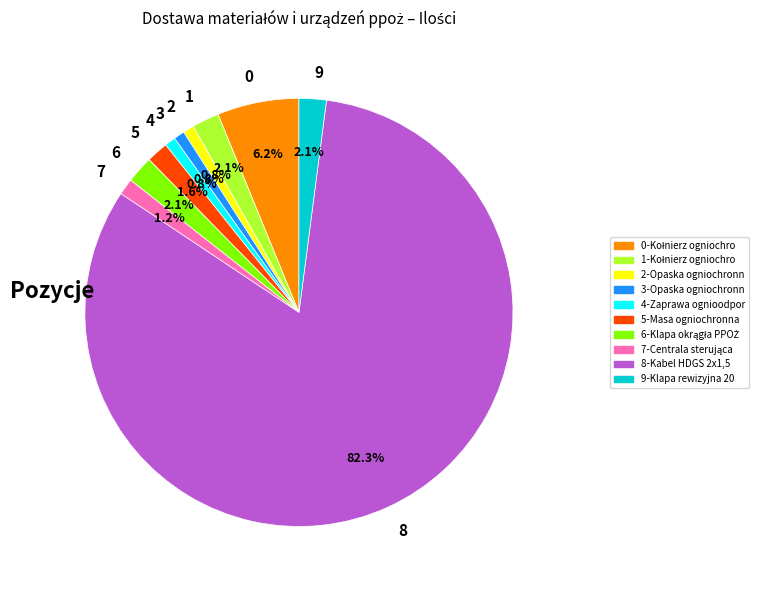

Count the number of slices in the pie.

10